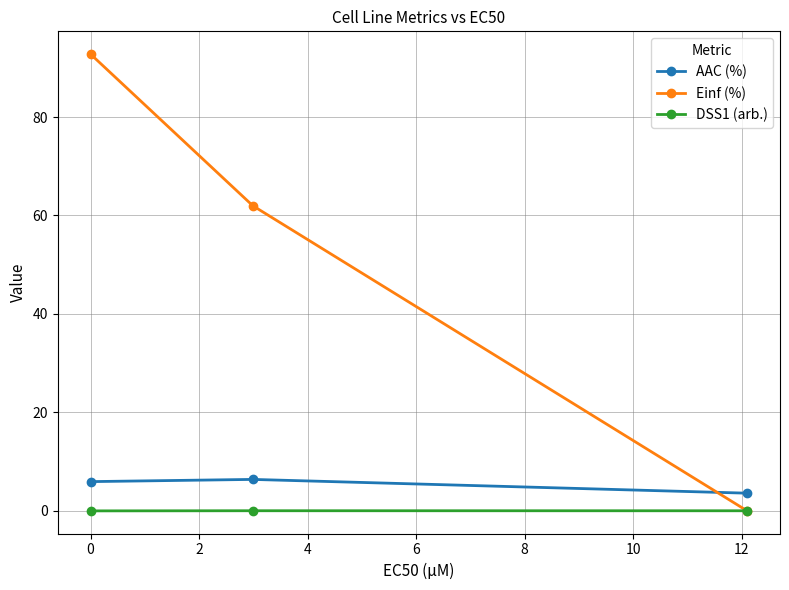

Rank the series by their maximum value, from highest to lowest.

Einf (%), AAC (%), DSS1 (arb.)